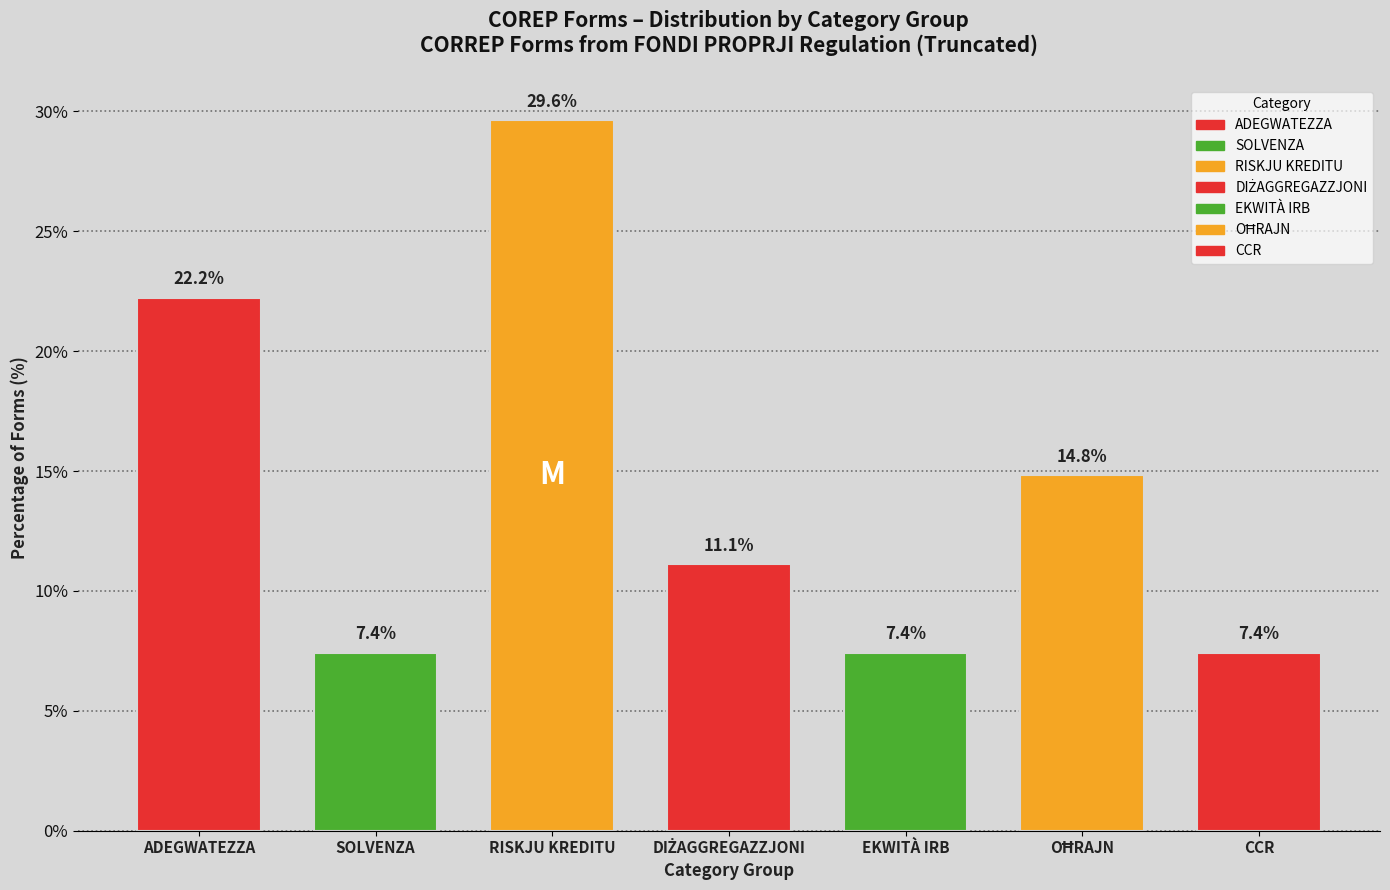

Reading left to right, extract all data points from this chart.

22.2	7.4	29.6	11.1	7.4	14.8	7.4